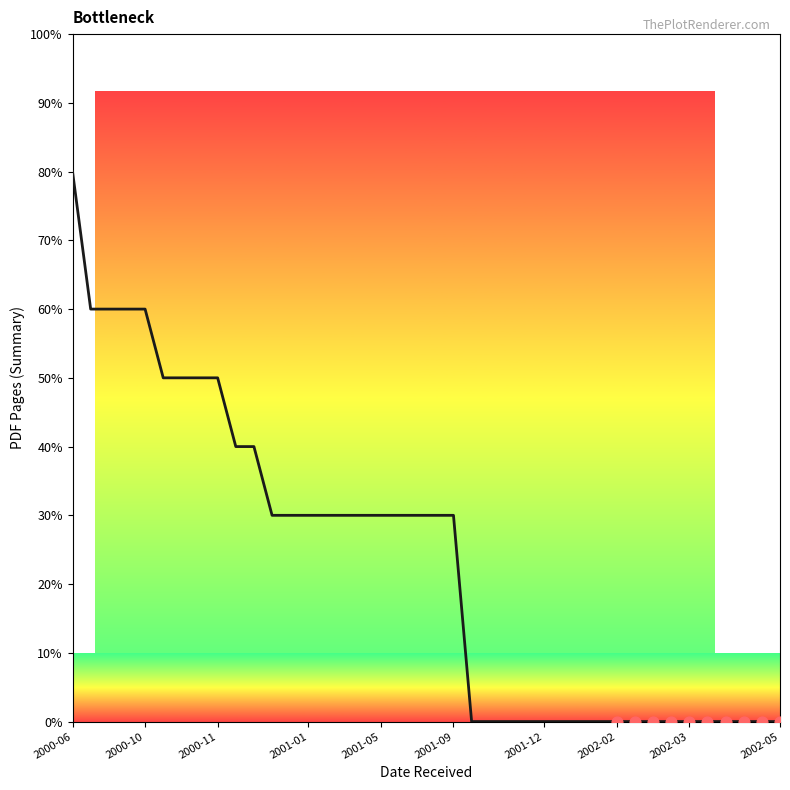

Between 2002-05 and 2002-03, which is larger?

2002-03